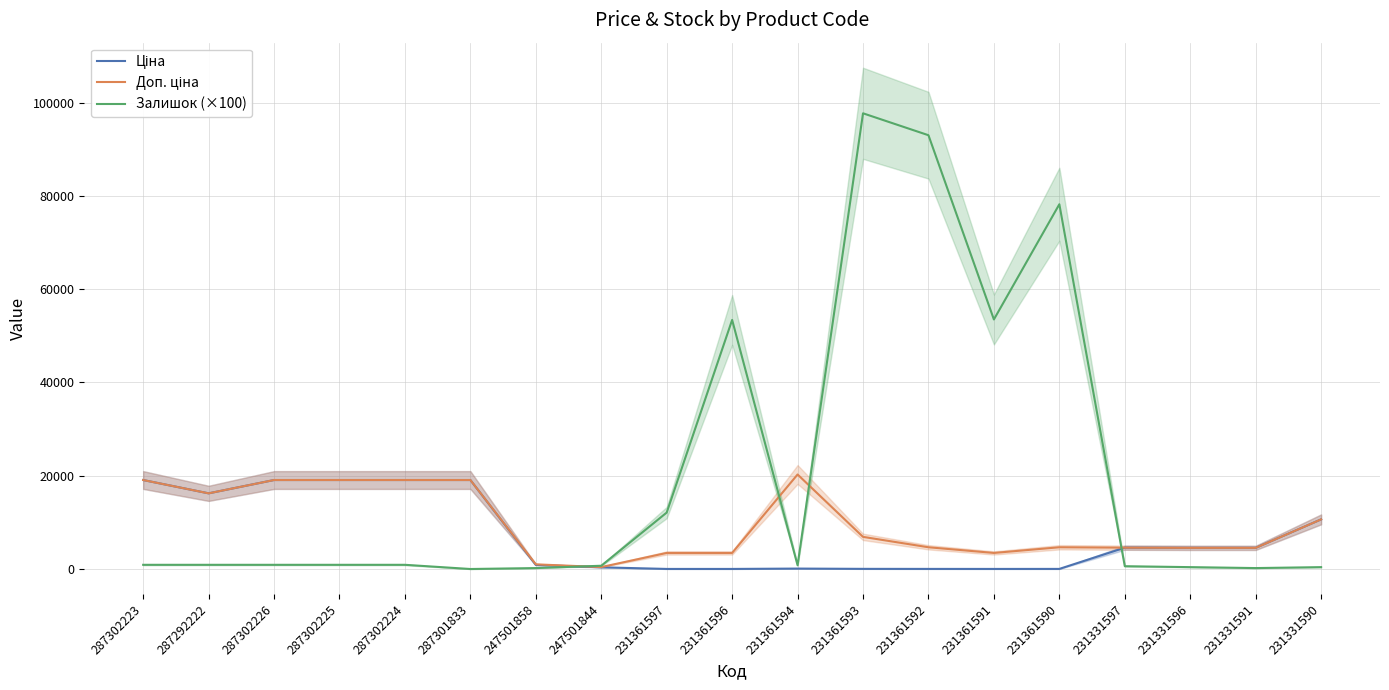

The Залишок (×100) series shows 200.0 at 231331591. True or false?

True